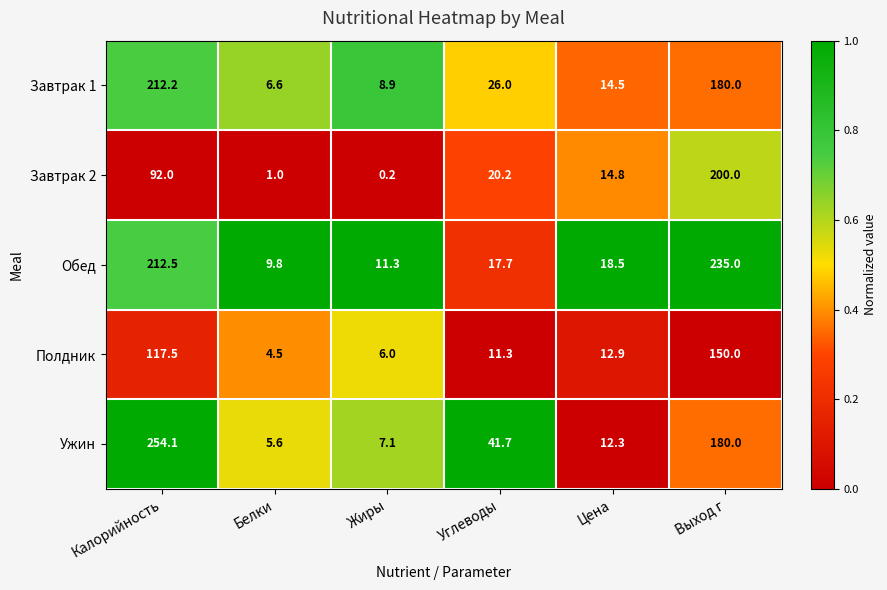

At which category is the sum across all series the highest?

Выход г